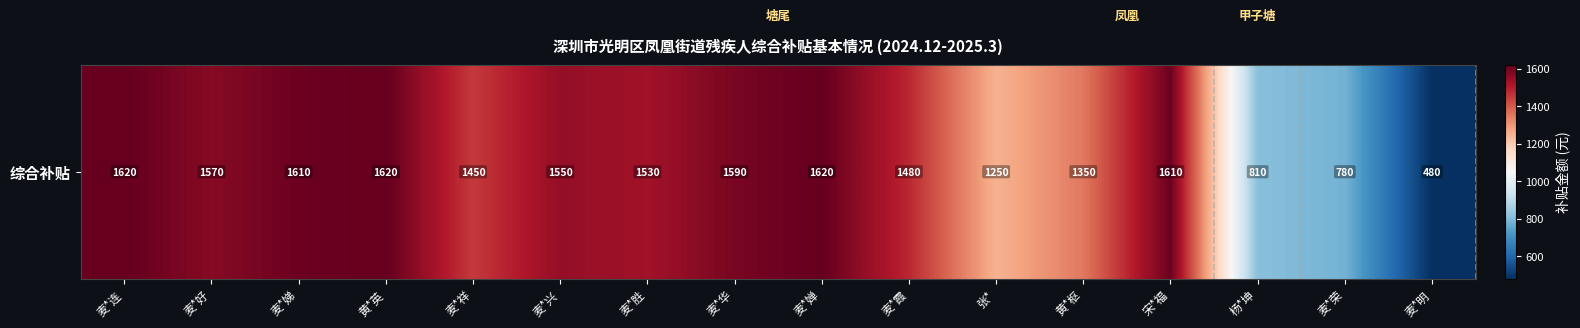

Reading left to right, what are all the values shown in this chart?

1620	1570	1610	1620	1450	1550	1530	1590	1620	1480	1250	1350	1610	810	780	480